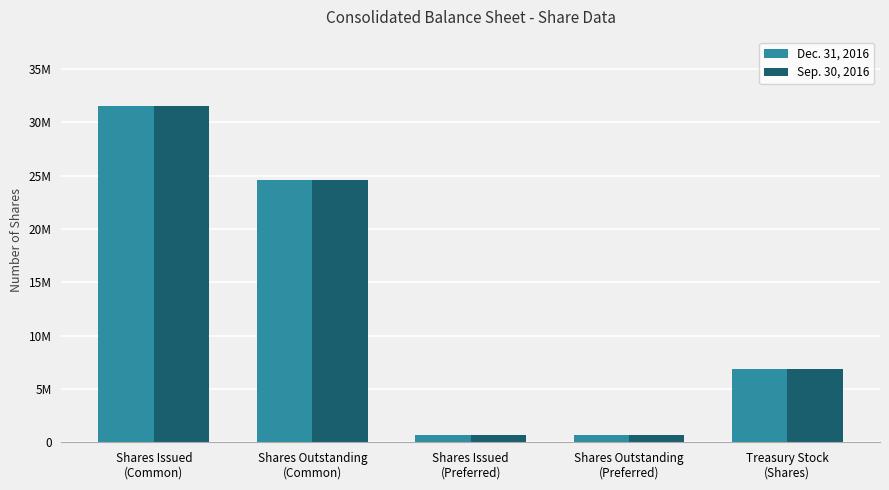

The value of Dec. 31, 2016 at Shares Outstanding
(Common) is 8550213. True or false?

False